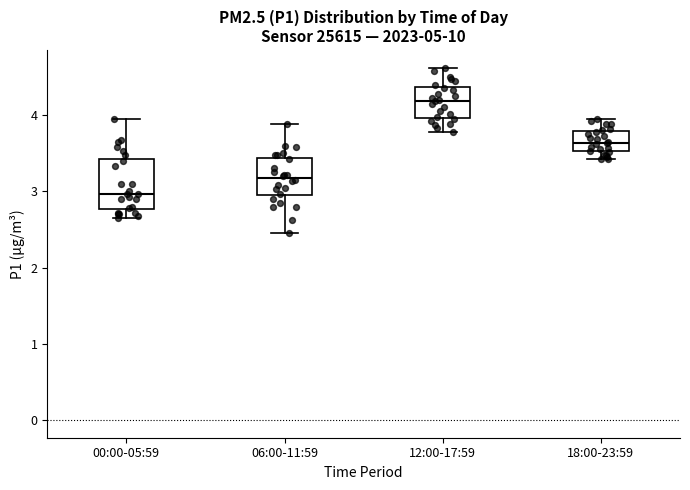

Which box has the lowest median line?

00:00-05:59